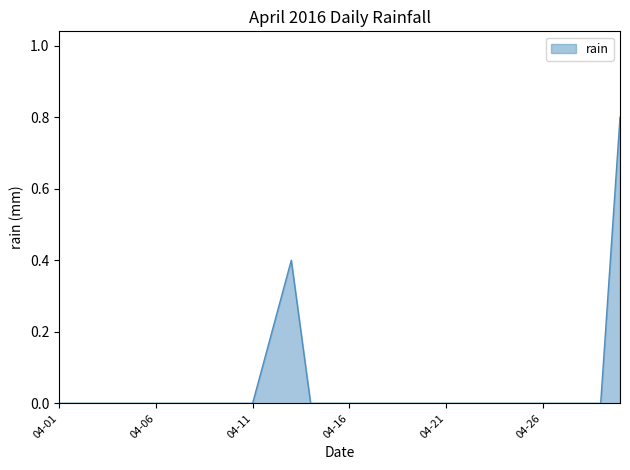

What is the maximum value shown in the chart?

0.8